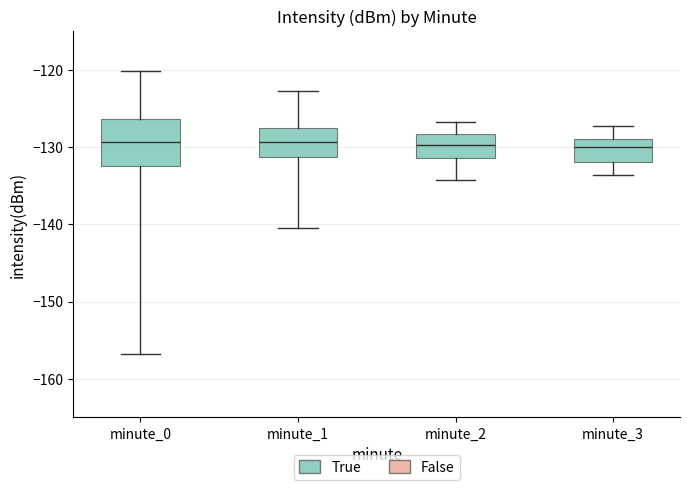

Which box is the tallest, from its lower edge to its upper edge?

minute_0